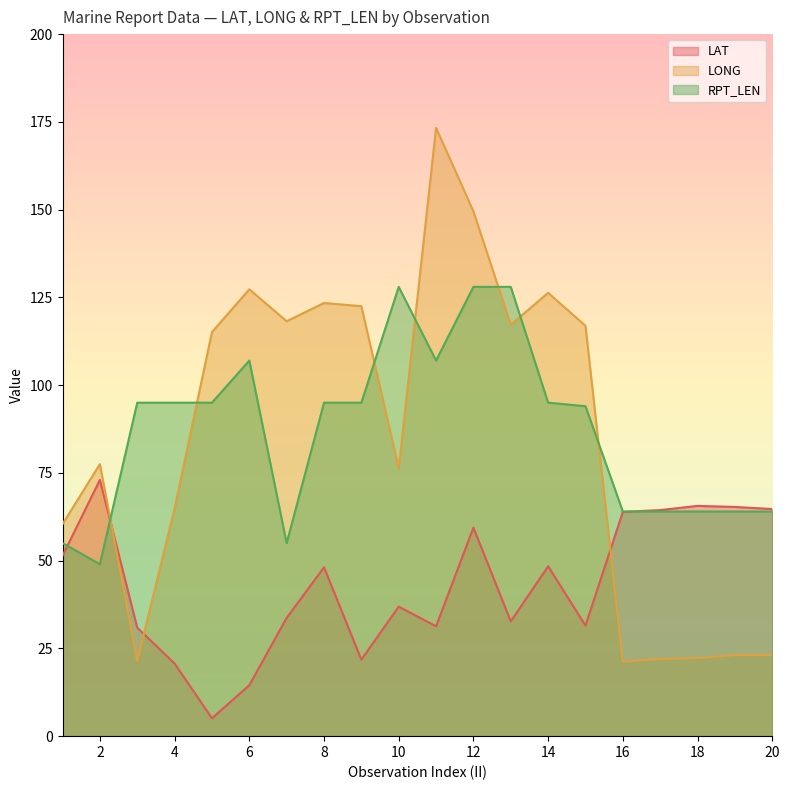

True or false: RPT_LEN and LAT intersect in this chart.

True